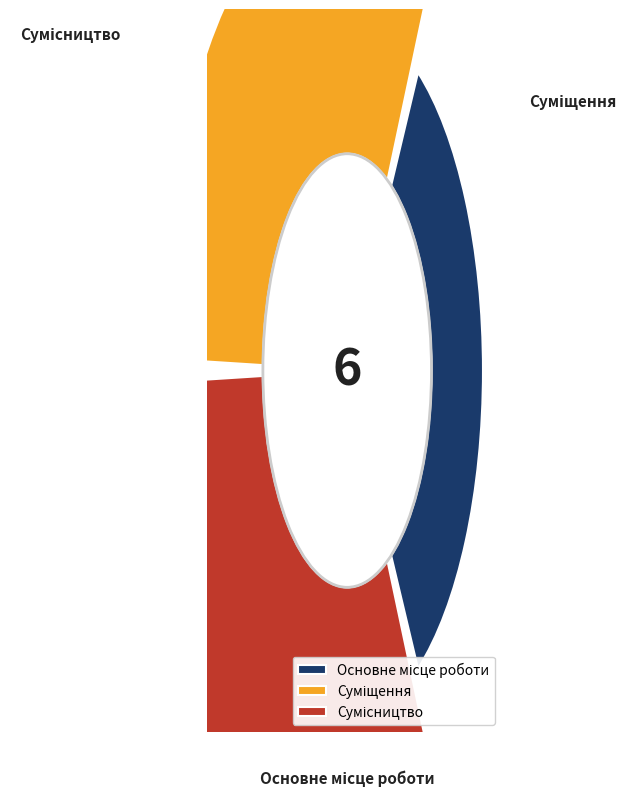

Is it true that Основне місце роботи is 17% of the pie?

True